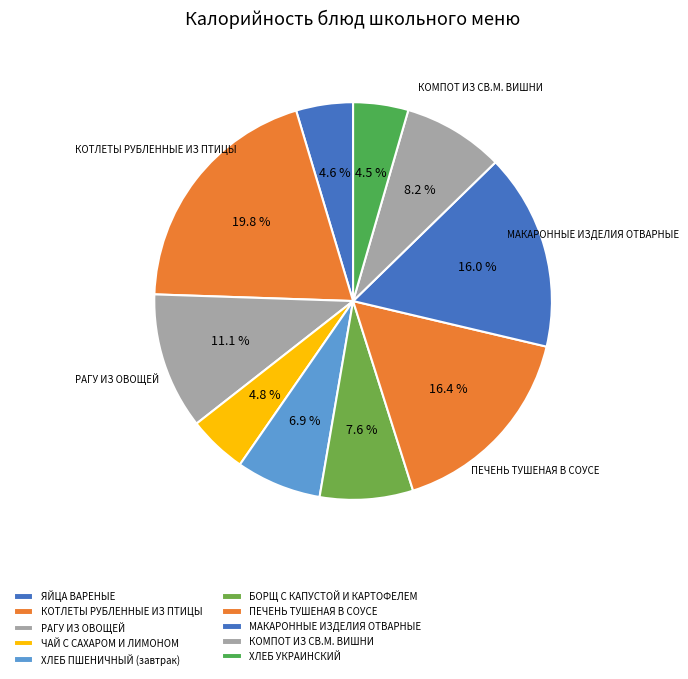

True or false: МАКАРОННЫЕ ИЗДЕЛИЯ ОТВАРНЫЕ accounts for 27% of the total.

False